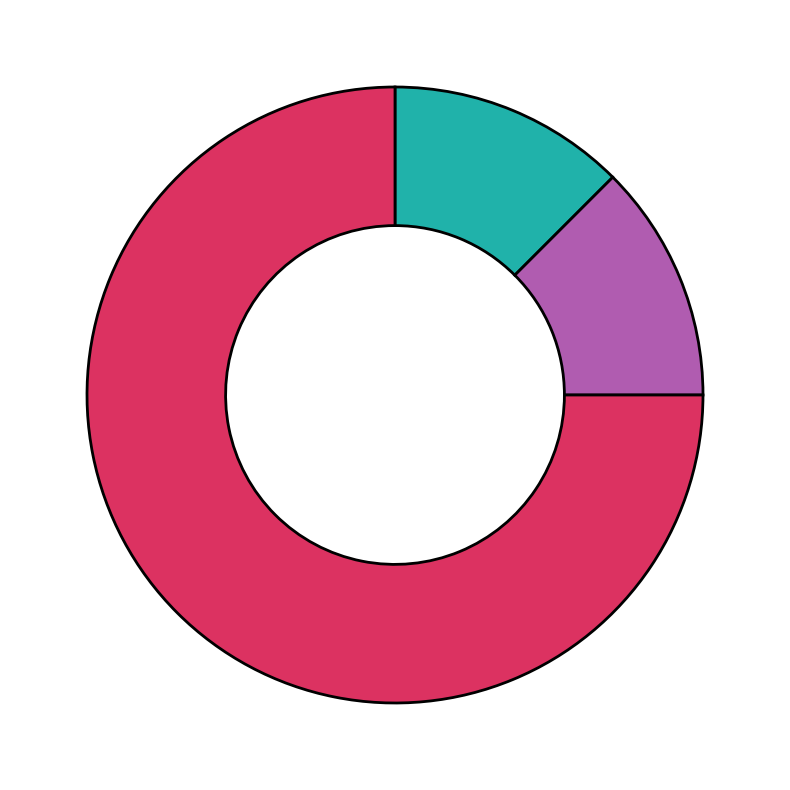

Is there a majority slice in this chart?

Yes